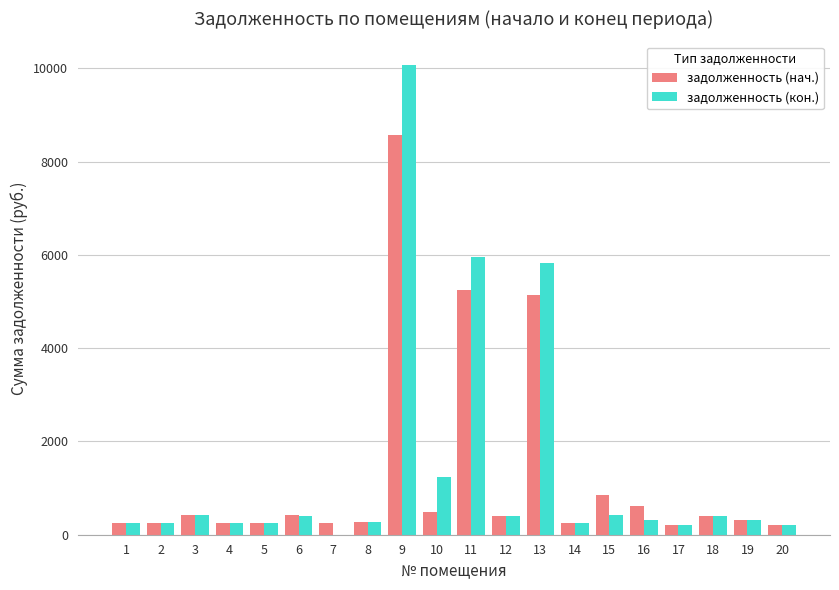

Which series changed the most between 9 and 18?

задолженность (кон.)